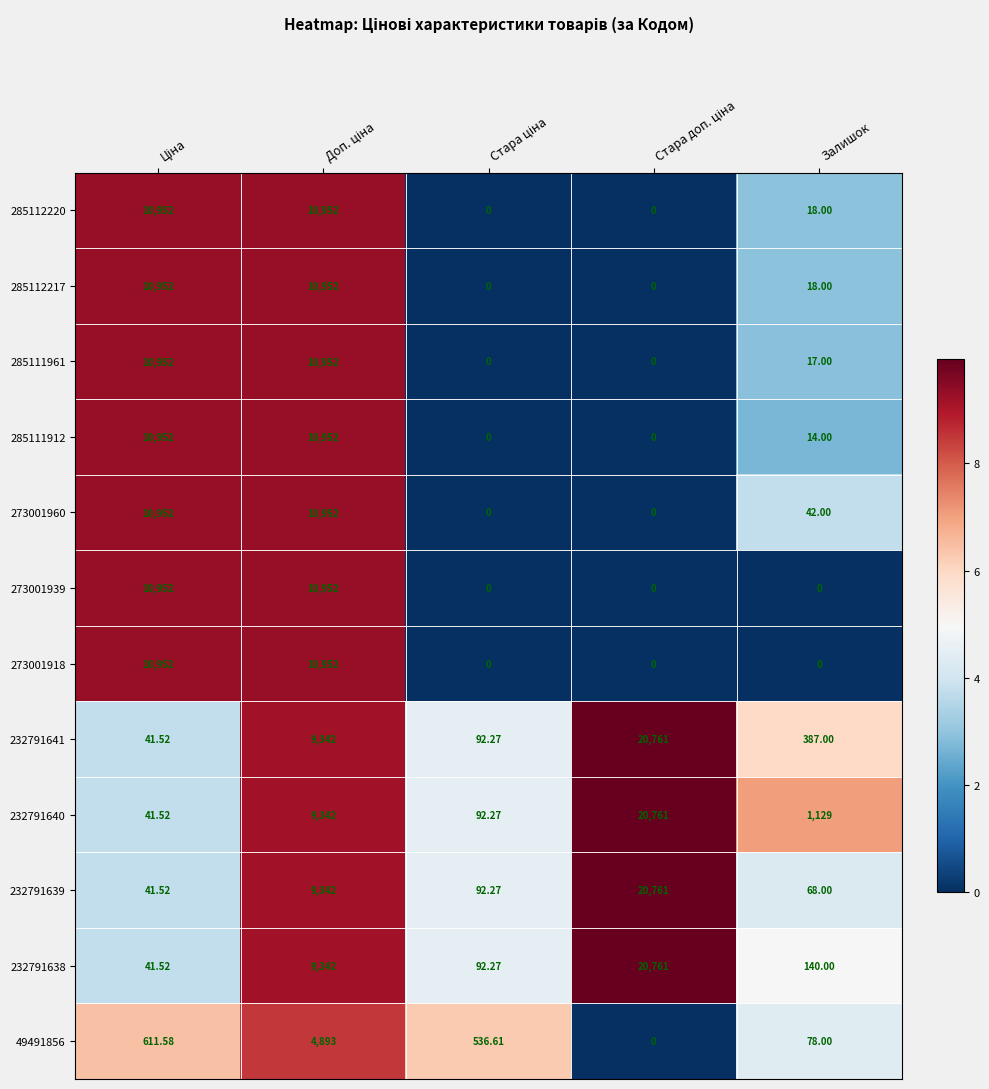

Where is 273001960 nearest to the value 5476?

Залишок